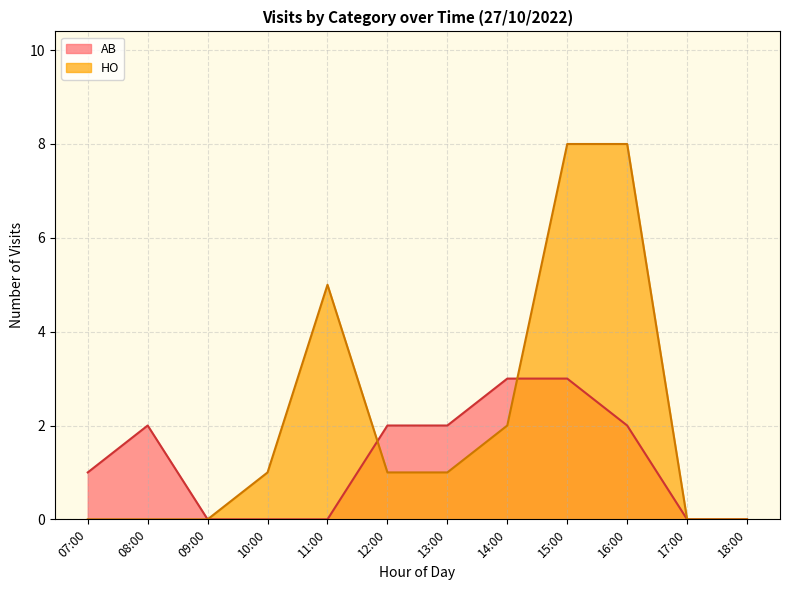

What is the maximum value shown in the chart?

8